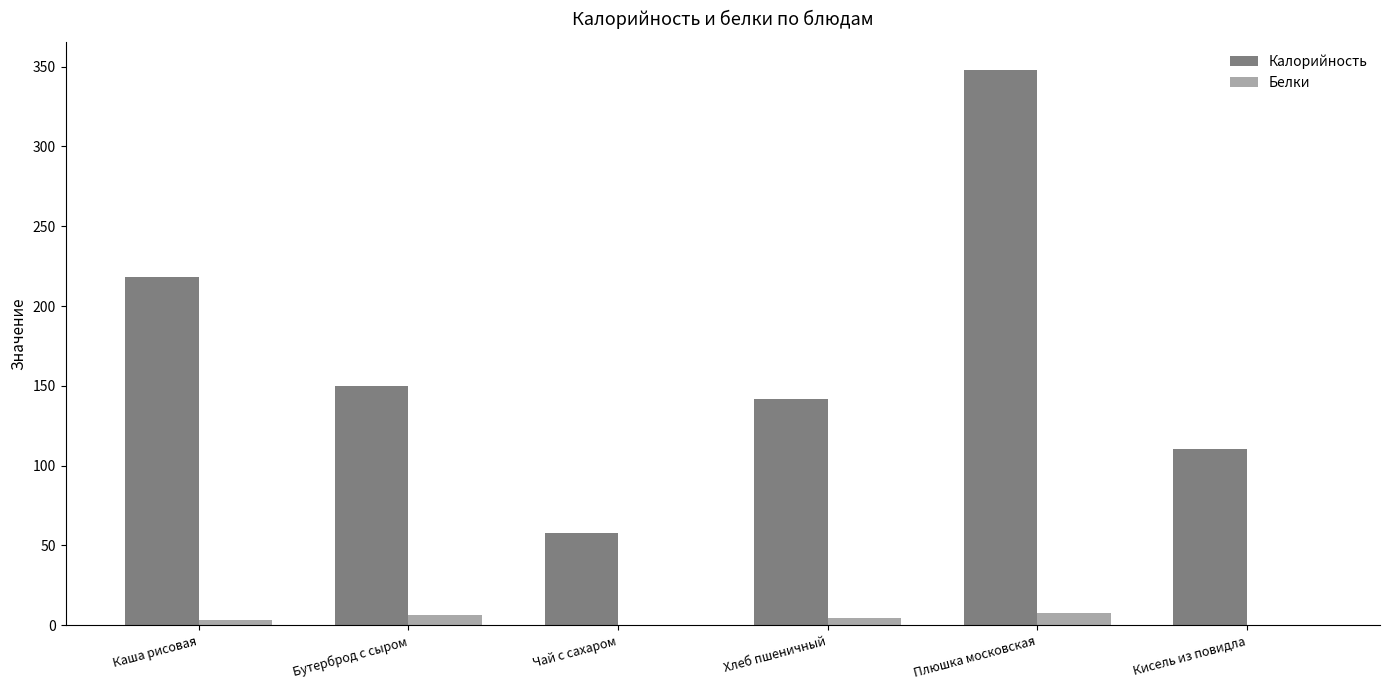

What is the average value of the Калорийность series?

171.0